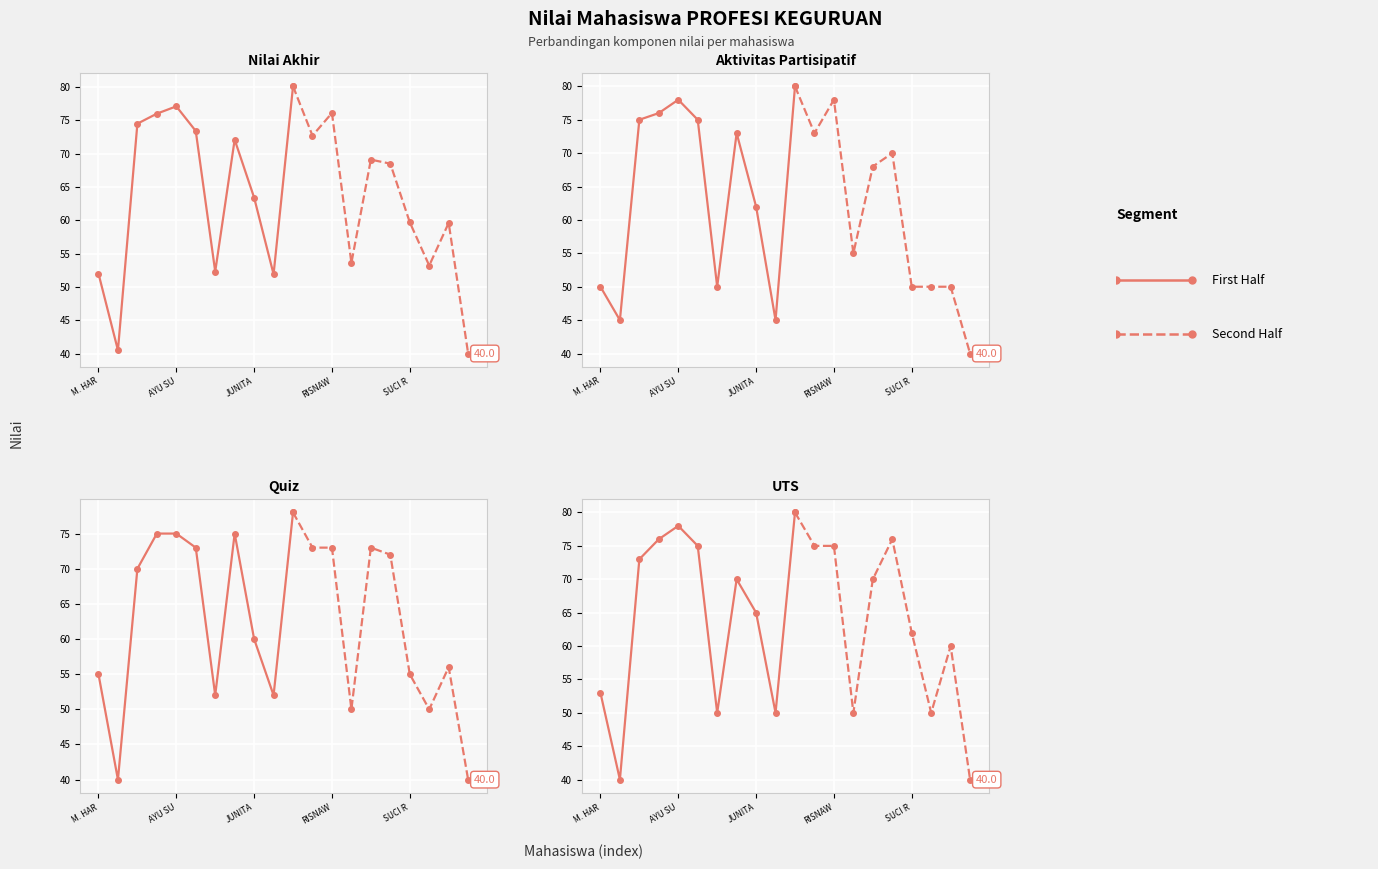

What is the label of the 18th point from the right?

ADRIAN SYAH